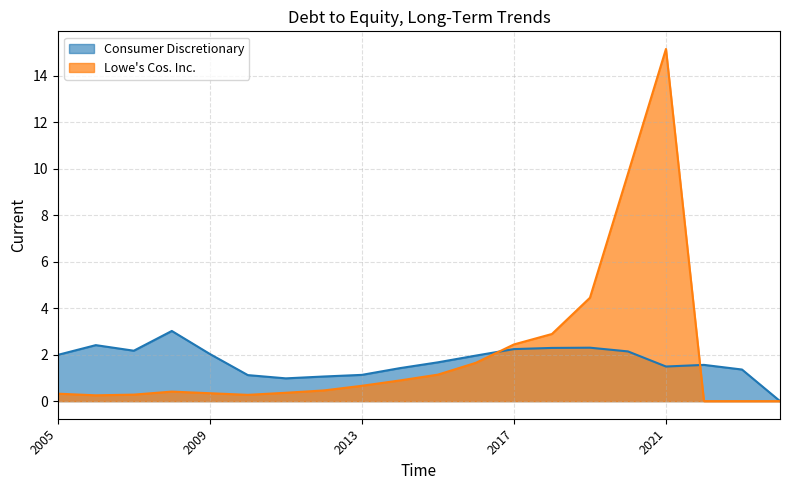

List the series in order of their peak value, lowest first.

Consumer Discretionary, Lowe's Cos. Inc.